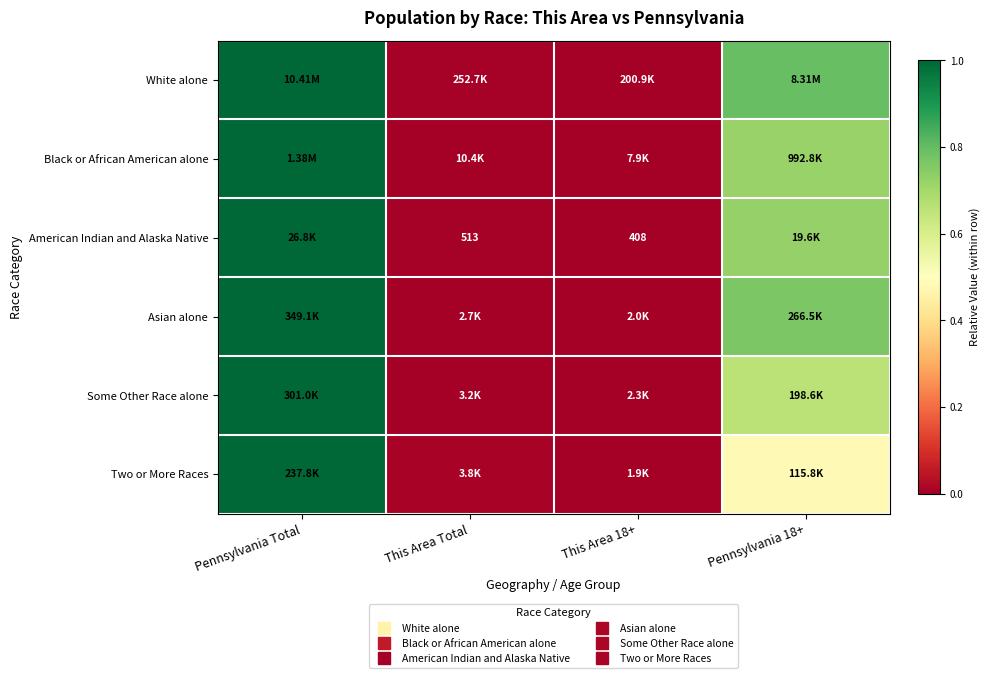

Which series has the largest total across all categories?

White alone